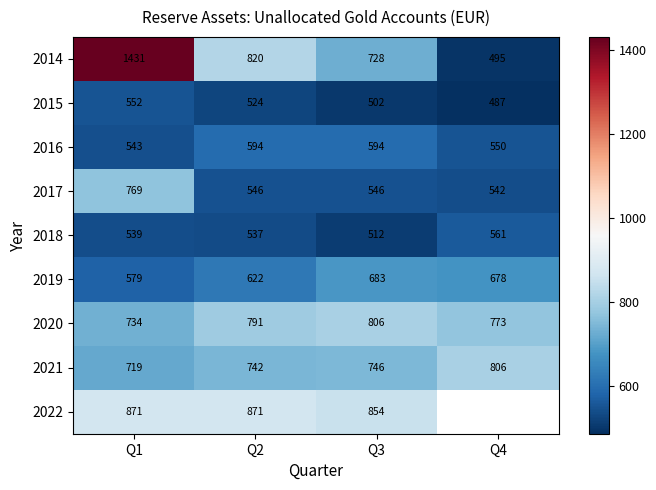

At which category is the sum across all series the highest?

Q1